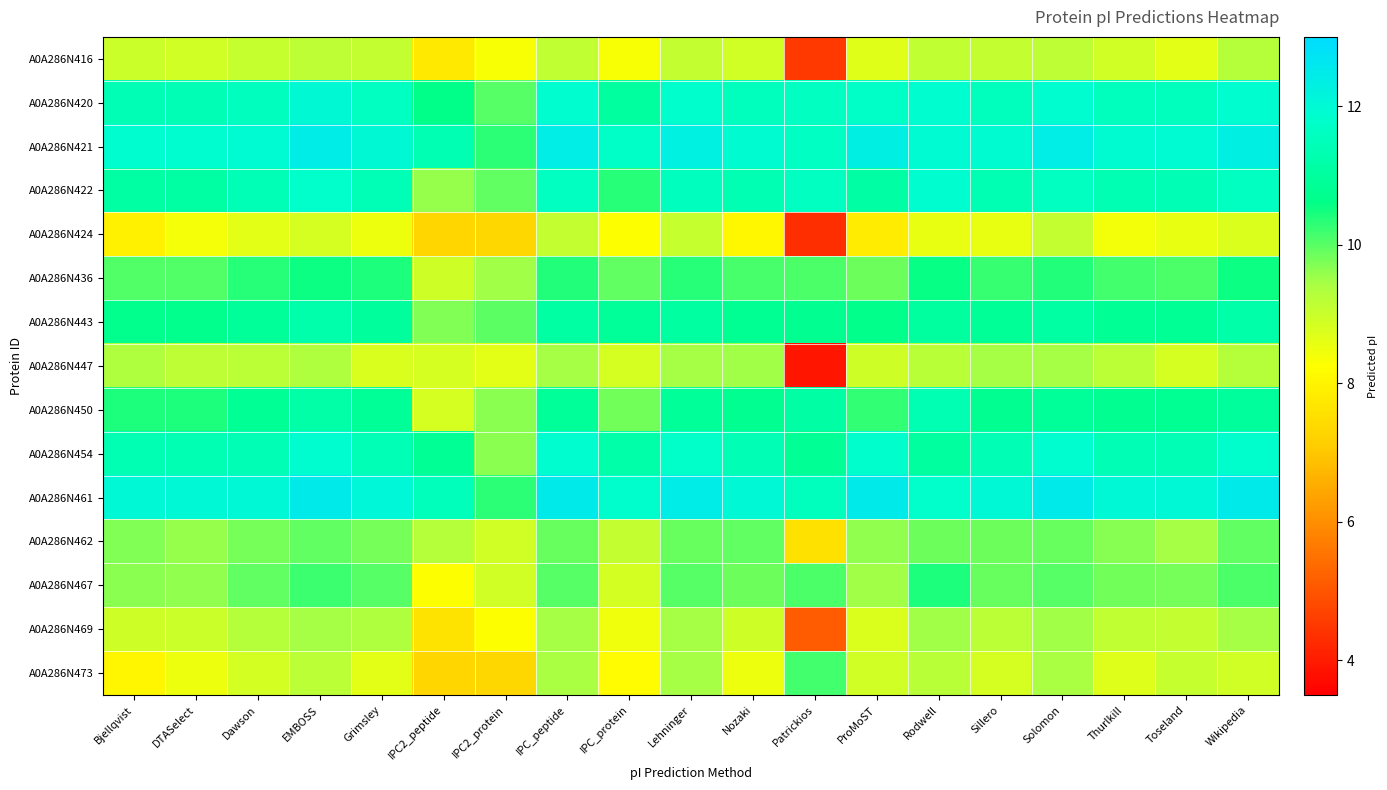

How many distinct data groups are displayed?

15